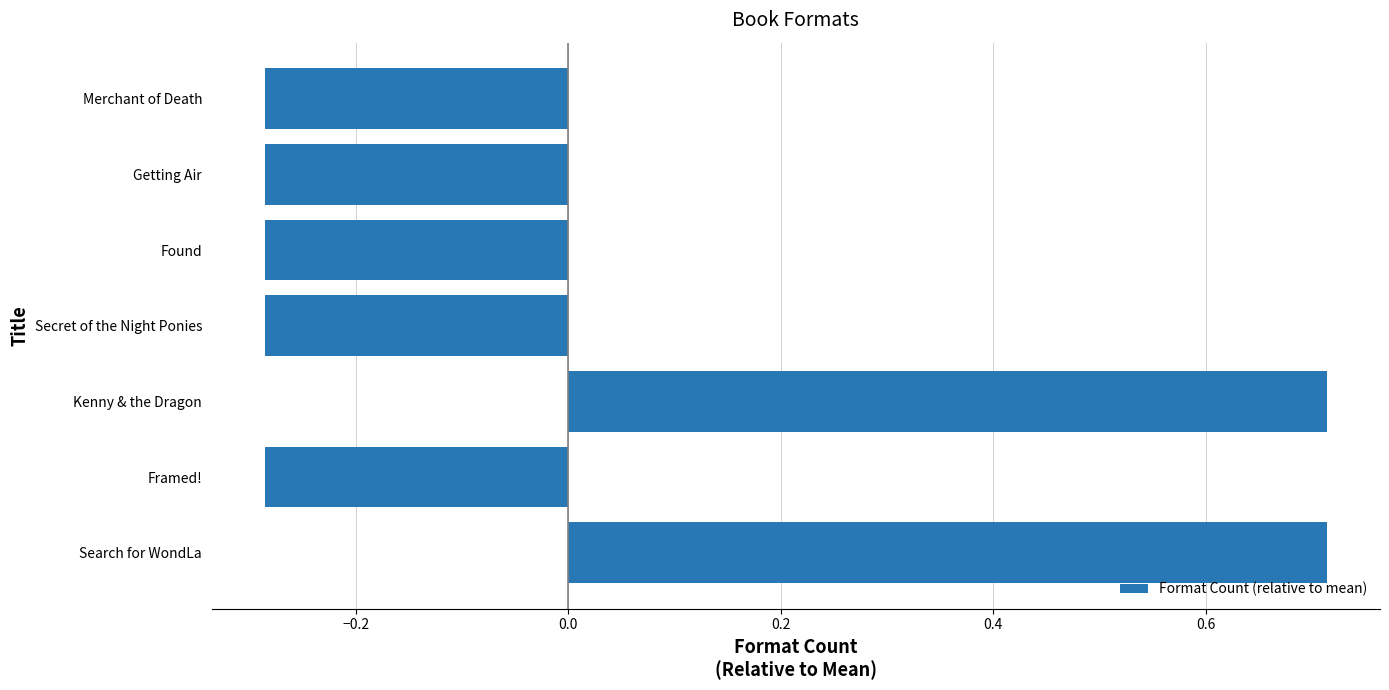

What is the difference between the maximum and minimum values?

1.0